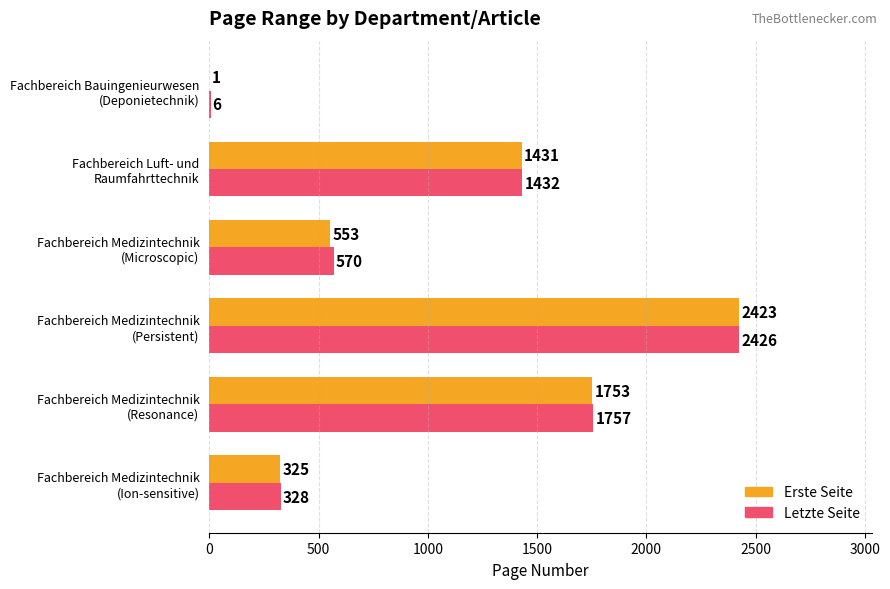

What is the maximum value shown in the chart?

2426